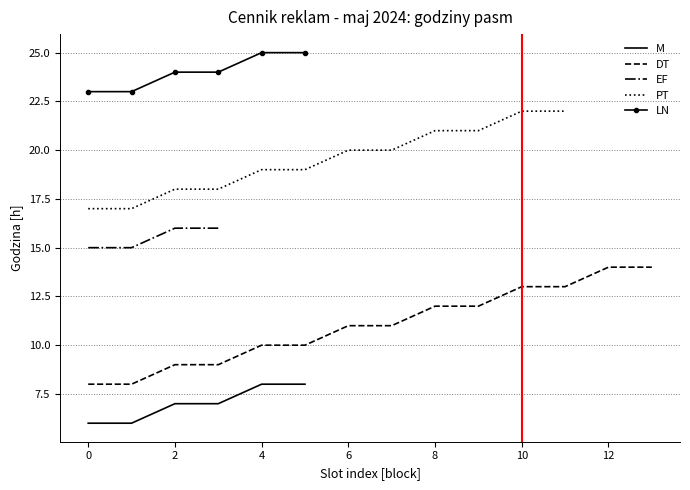

What is the lowest value of the M series?

6